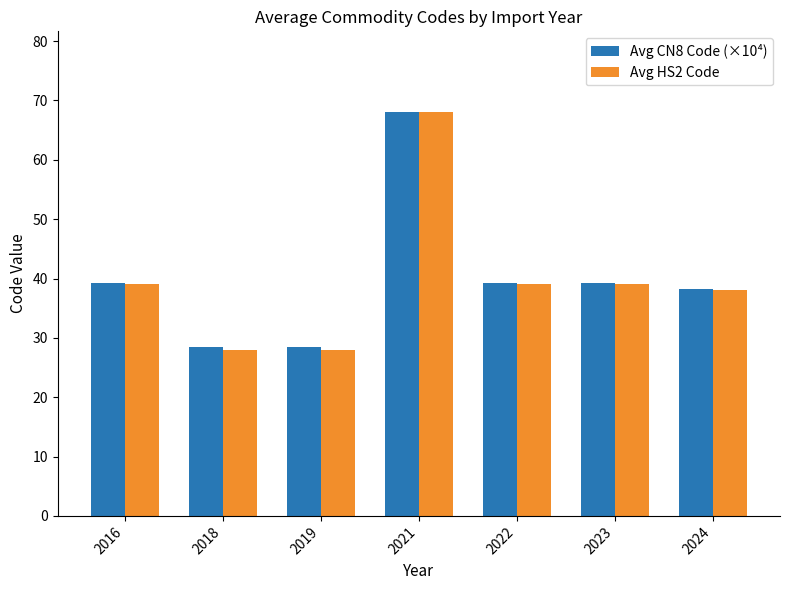

Is the value of Avg HS2 Code at 2021 greater than the value of Avg CN8 Code (×10⁴) at 2016?

Yes